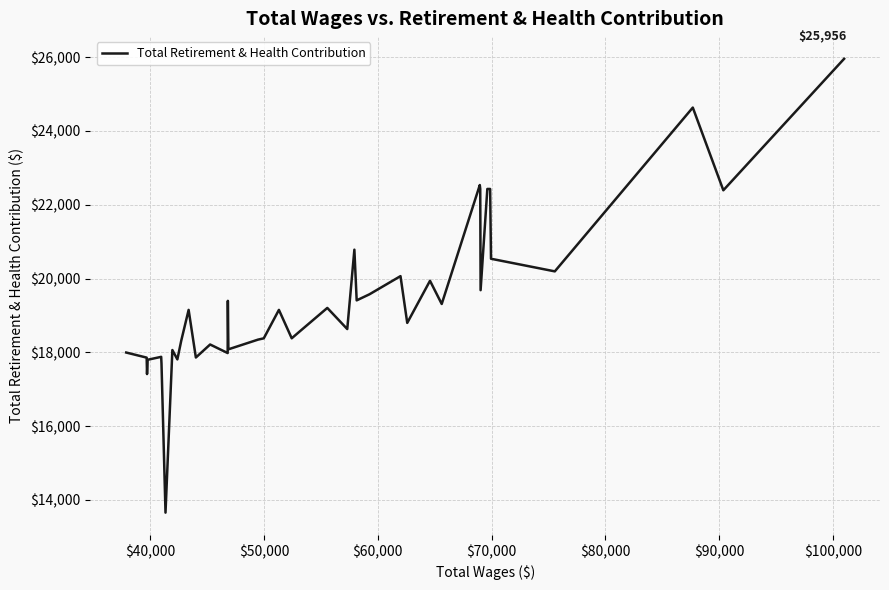

What is the smallest value displayed?

13654